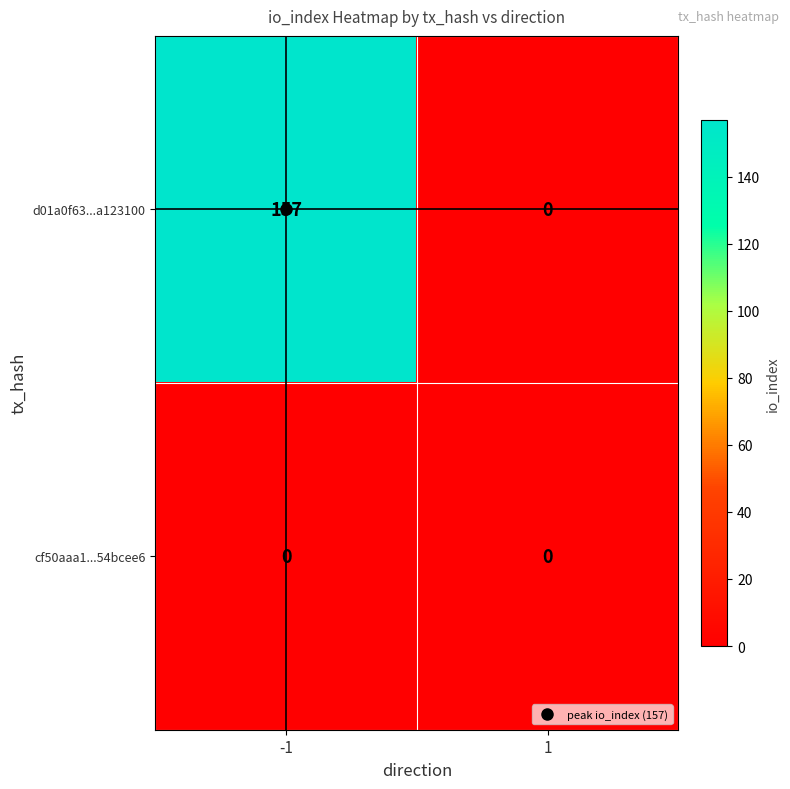

True or false: d01a0f63...a123100 has a value of 251 at -1.

False